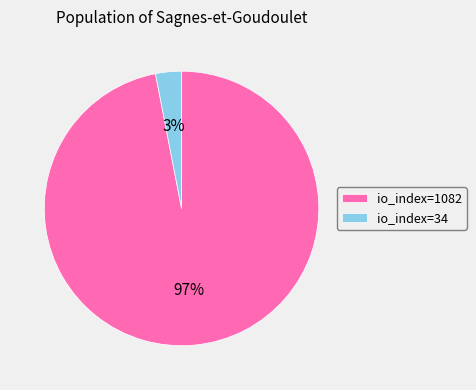

True or false: io_index=34 accounts for 16% of the total.

False